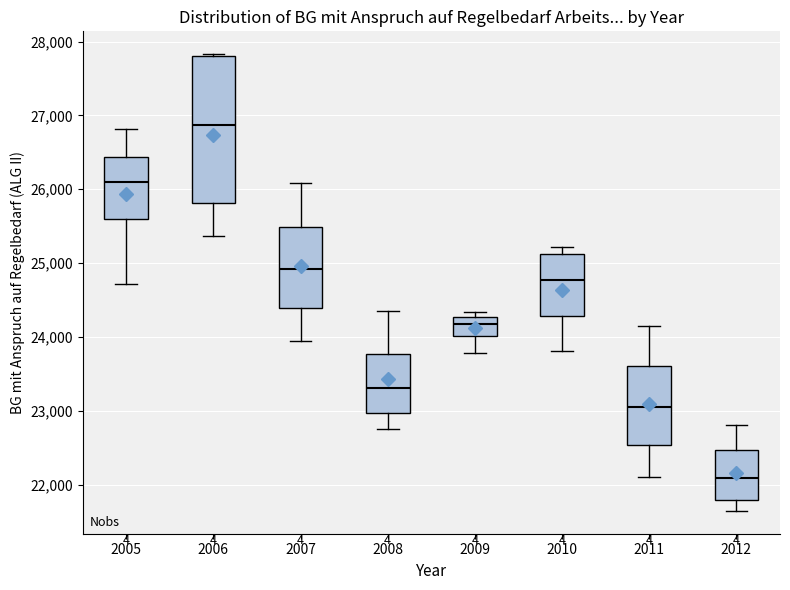

Reading left to right, transcribe this box plot: for each box, give where its median line is, the range the box spans, and where its two whiskers end, as read against the y-axis. The values are not printed on the chart, so give them approximately, as read against the axis.

2005: median 26100, box 25600 to 26400, whiskers 24700 to 26800
2006: median 26900, box 25800 to 27800, whiskers 25400 to 27800 (just above the box's upper edge)
2007: median 24900, box 24400 to 25500, whiskers 23900 to 26100
2008: median 23300, box 23000 to 23800, whiskers 22800 to 24300
2009: median 24200, box 24000 to 24300, whiskers 23800 to 24300 (just above the box's upper edge)
2010: median 24800, box 24300 to 25100, whiskers 23800 to 25200
2011: median 23100, box 22500 to 23600, whiskers 22100 to 24100
2012: median 22100, box 21800 to 22500, whiskers 21600 to 22800